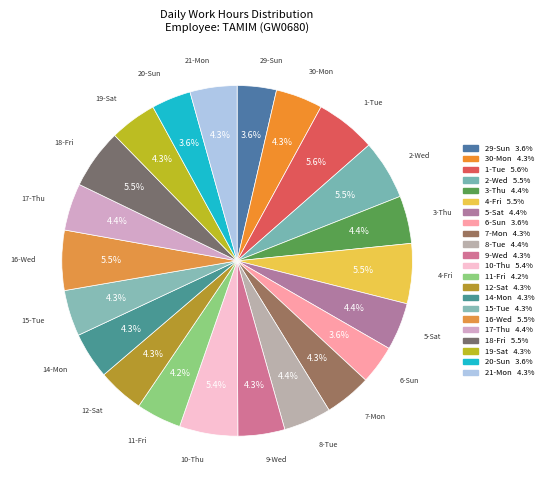

To the nearest percent, what percentage of the pie is 29-Sun?

4%